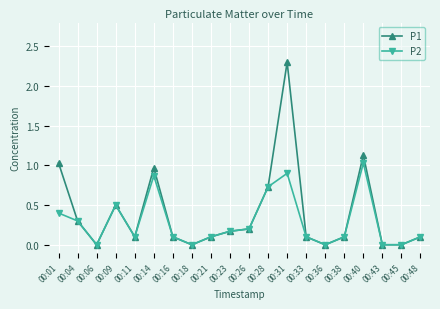

What is the maximum value for P1?

2.3